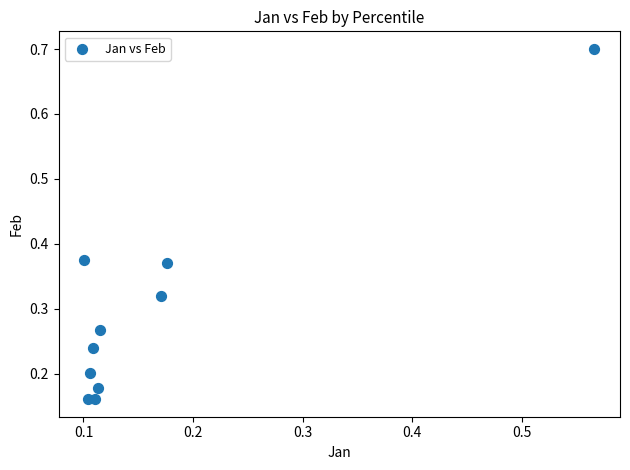

What is the range of Y values (max minus min)?

0.5